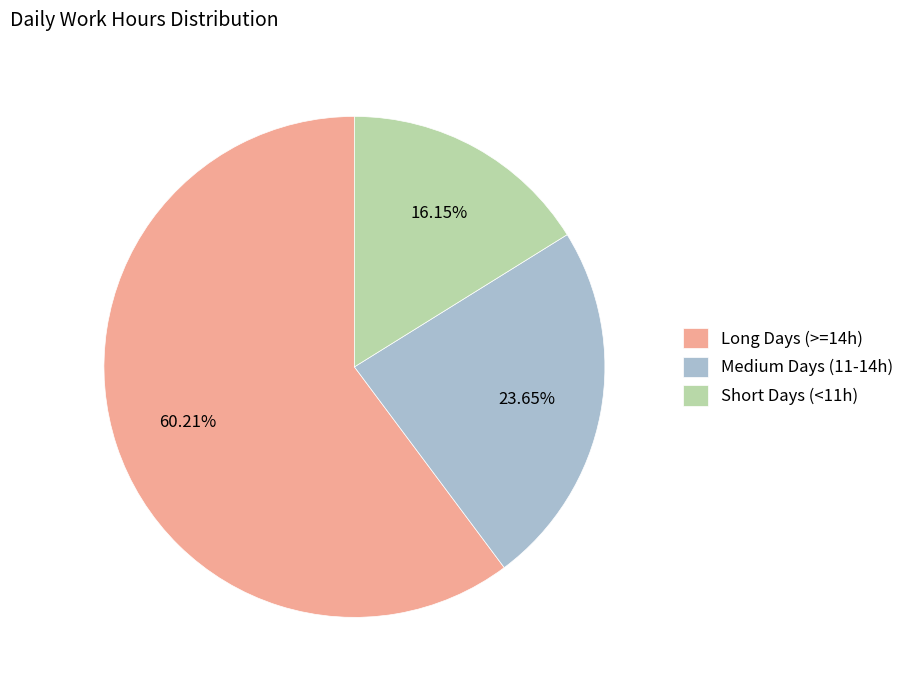

Which slice is the largest?

Long Days (>=14h)